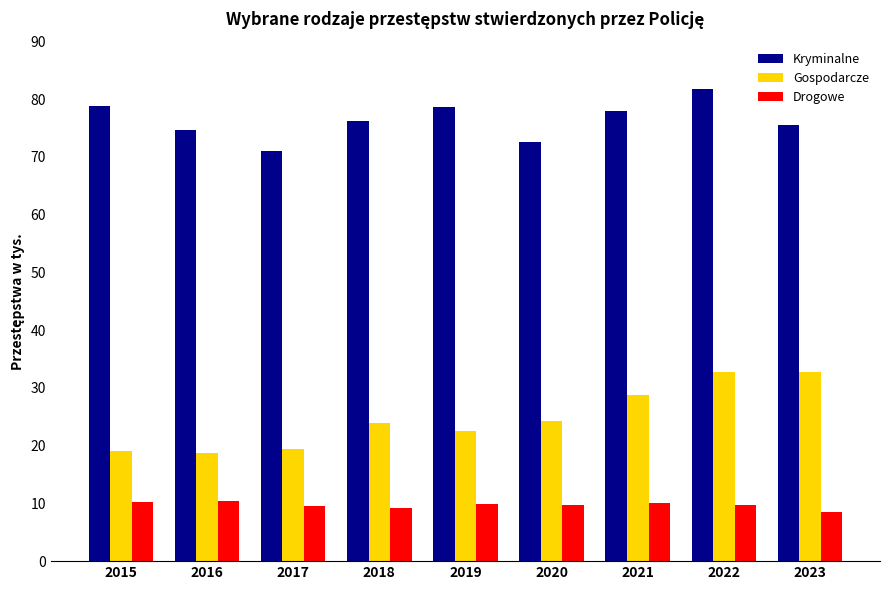

What are all the series names shown in the legend?

Kryminalne, Gospodarcze, Drogowe